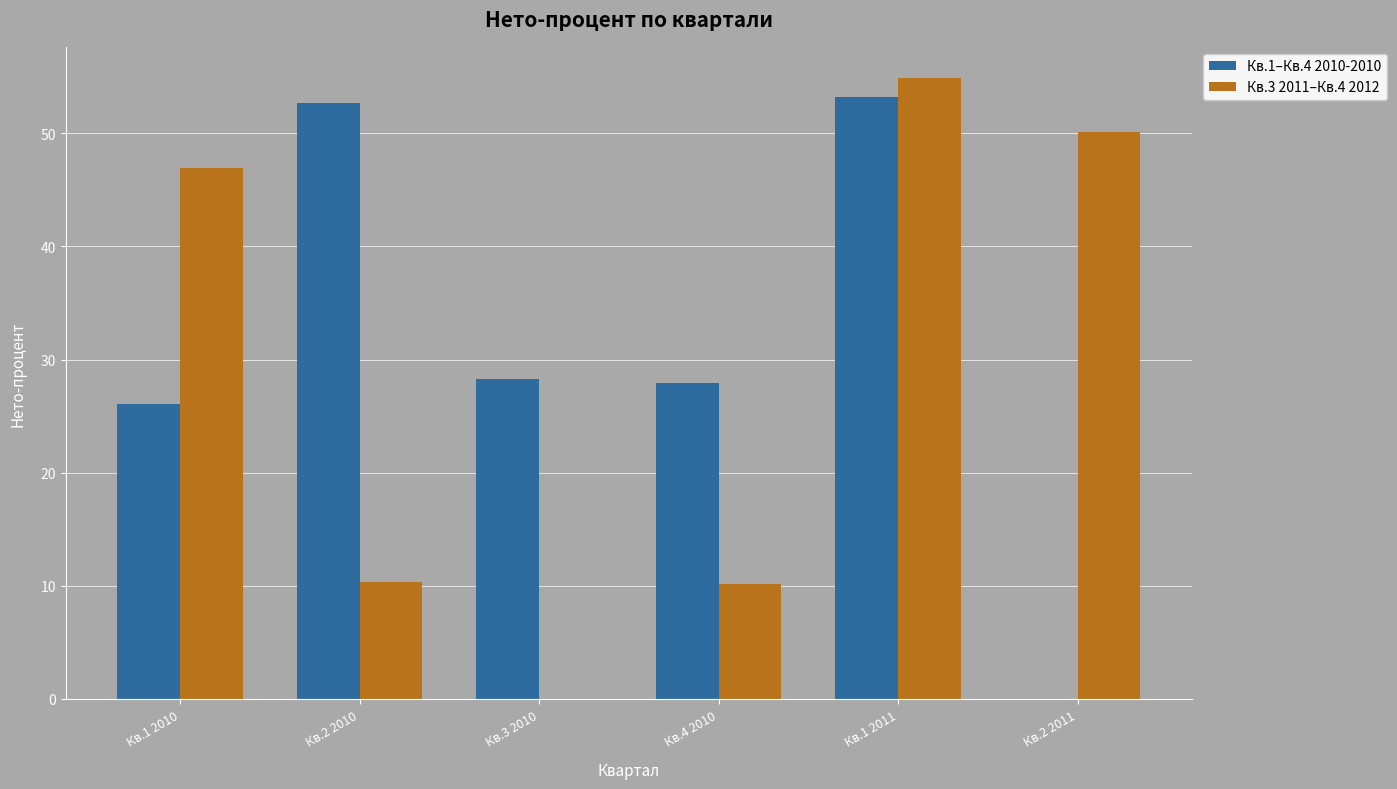

What is the average value of the Кв.3 2011–Кв.4 2012 series?

28.7